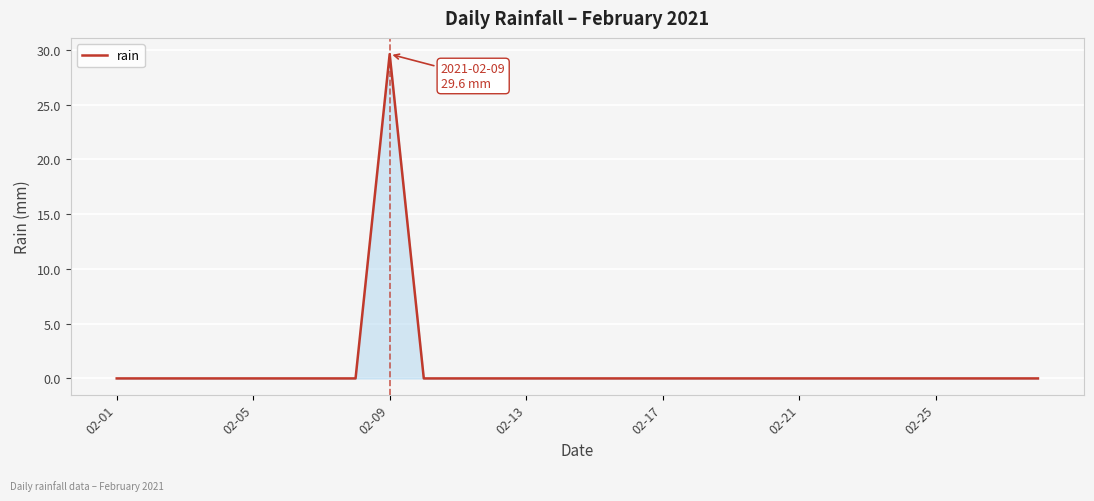

What is the sum of all values?

29.6